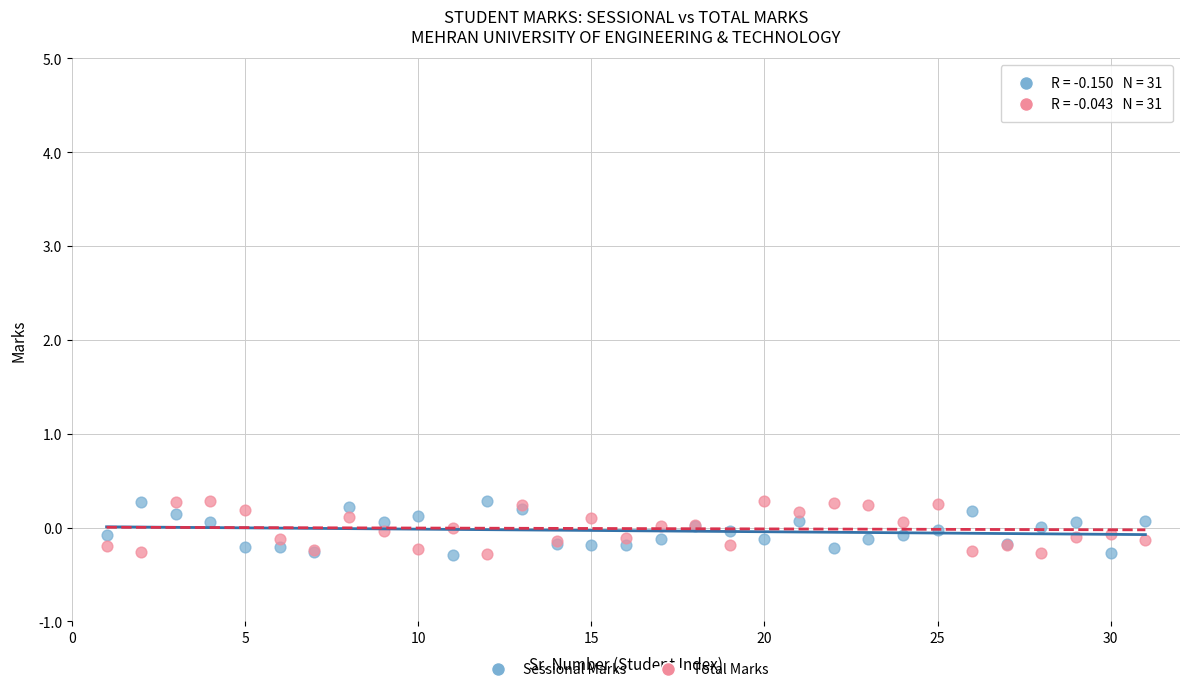

What is the X range (max minus min) for the scatter plot?

30.0